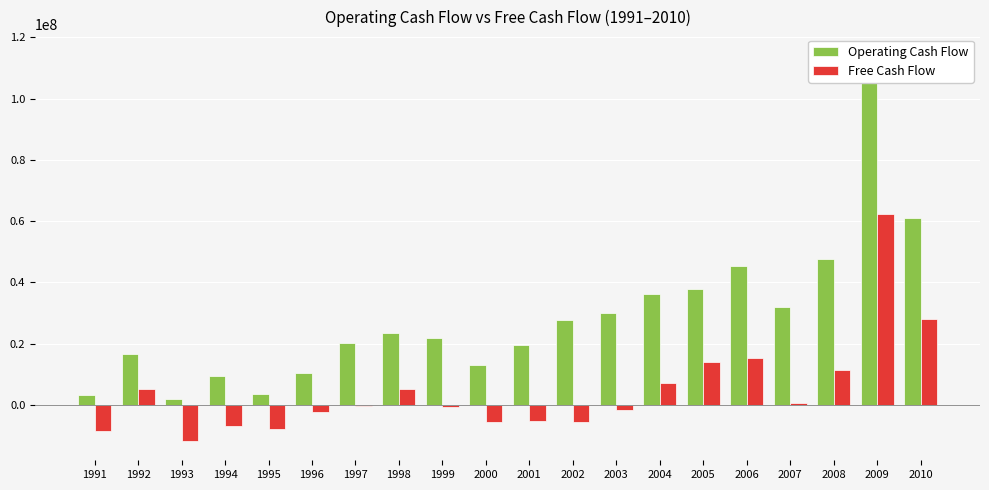

Which series has the widest spread of values?

Operating Cash Flow